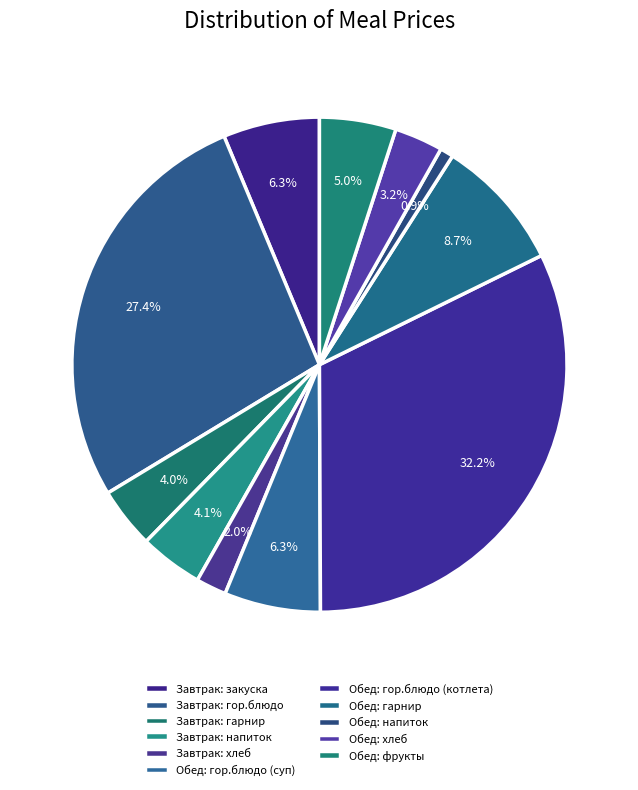

How many slices are in this pie chart?

11